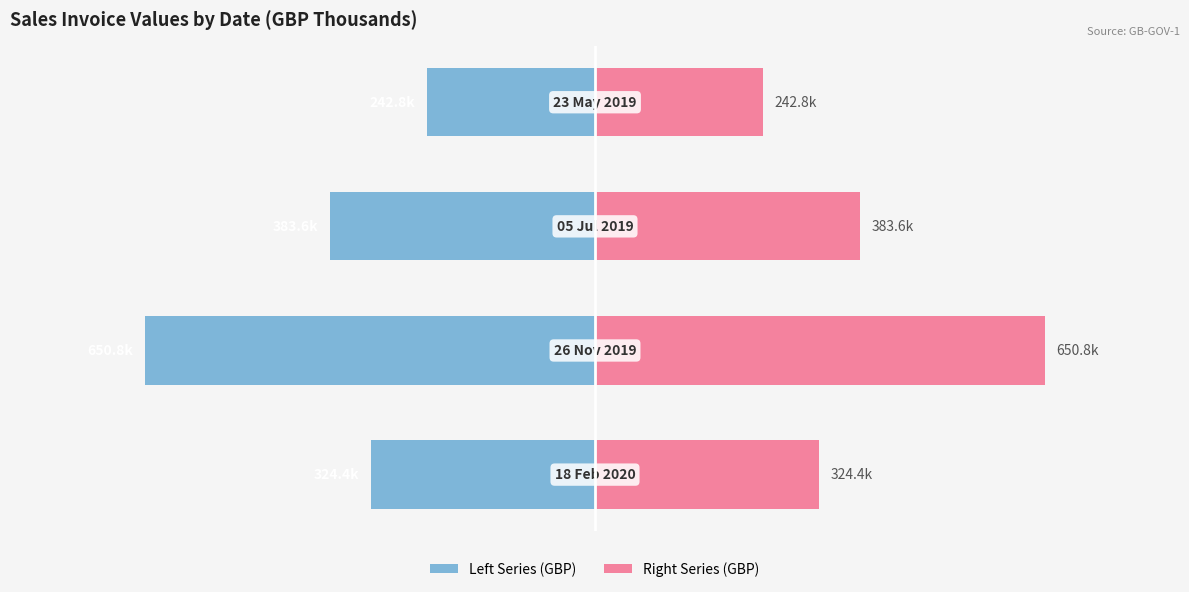

Is it true that Sales Invoice (GBP, Left) equals -501.4 at 0?

False